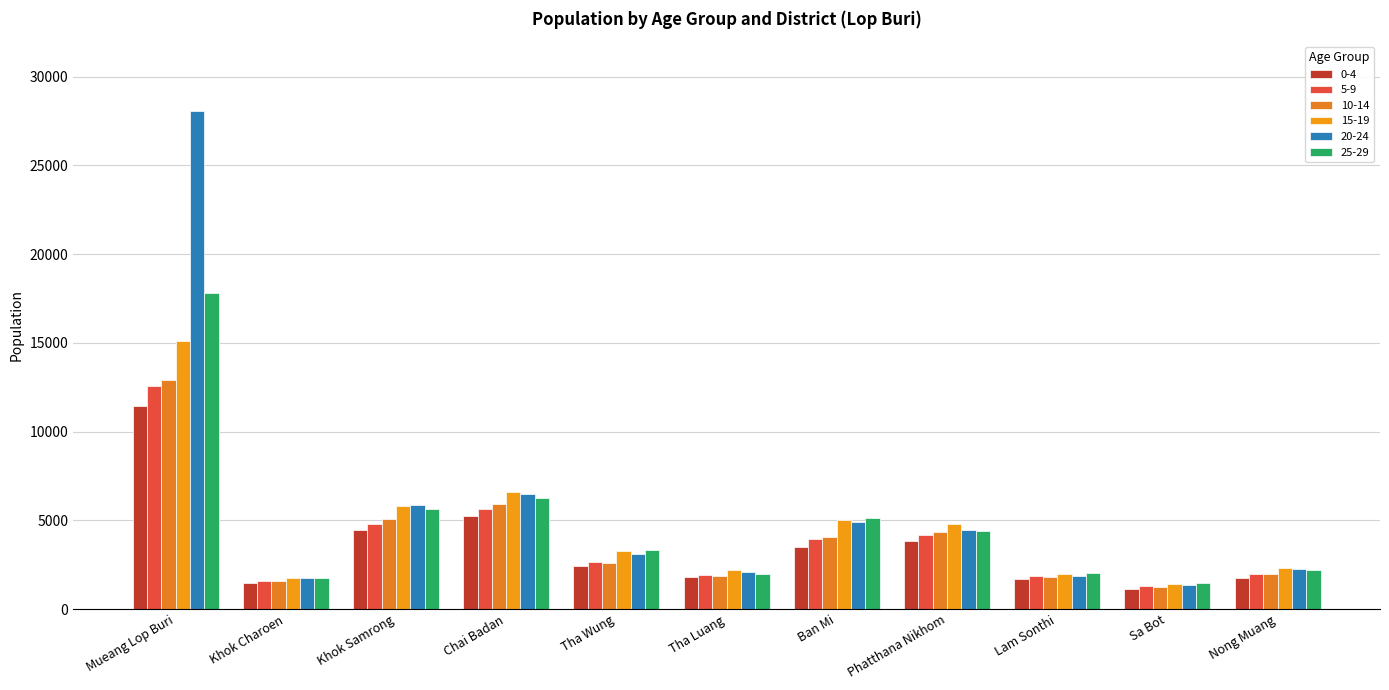

The value of 10-14 at Khok Charoen is 653. True or false?

False